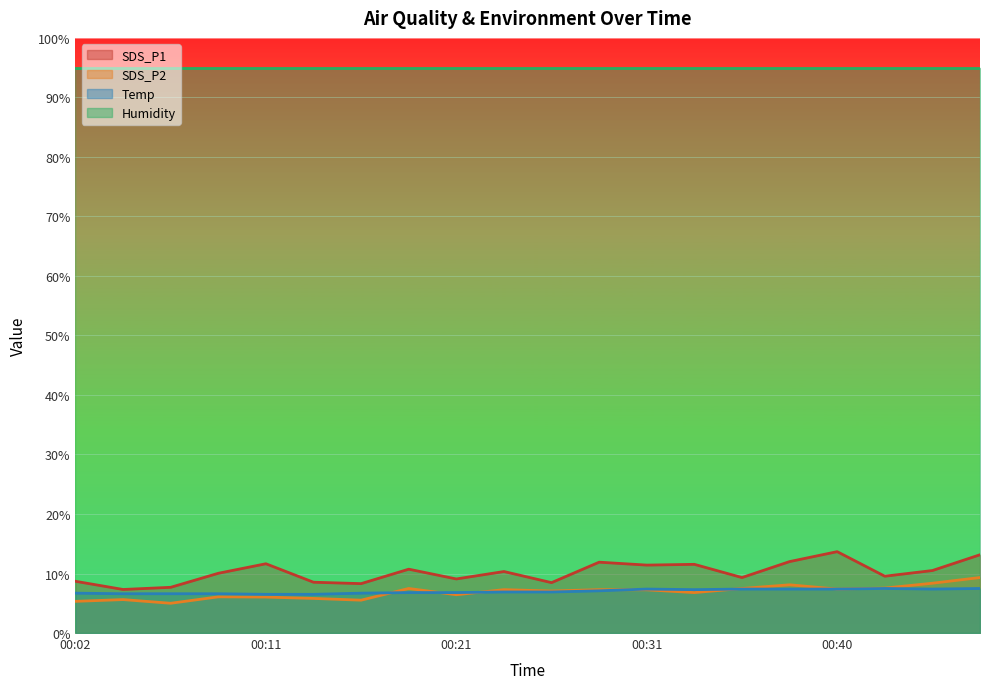

After their last crossing, which series has the higher values: Temp or SDS_P2?

SDS_P2